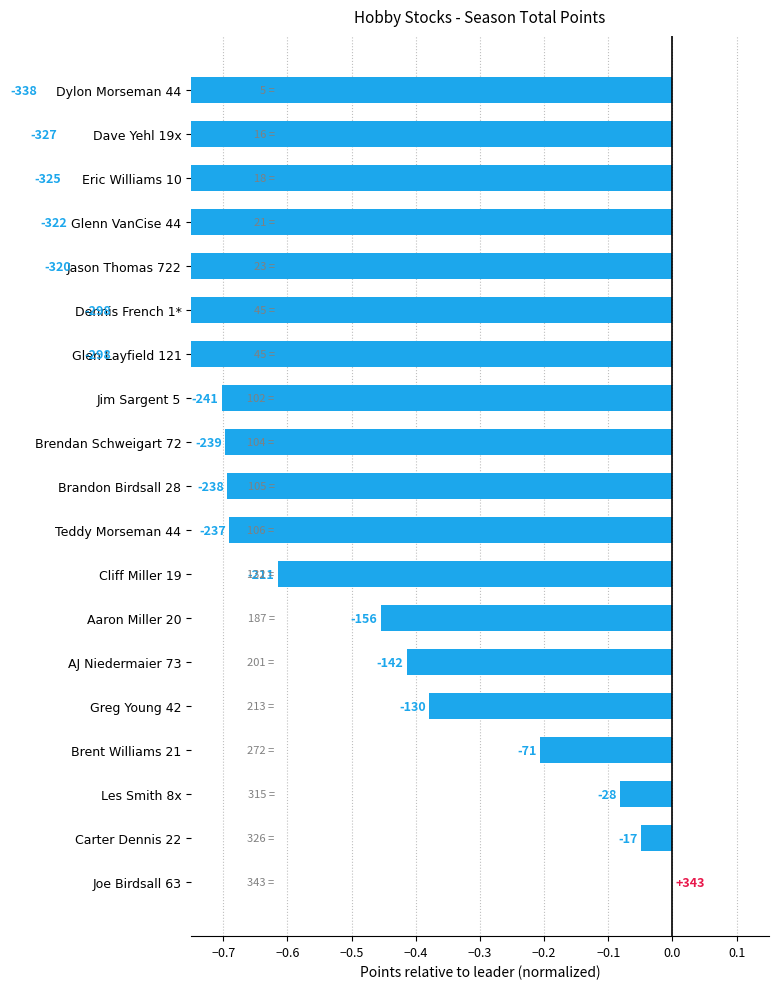

What is the change in value from Teddy Morseman 44 to Glen Layfield 121?

-0.2